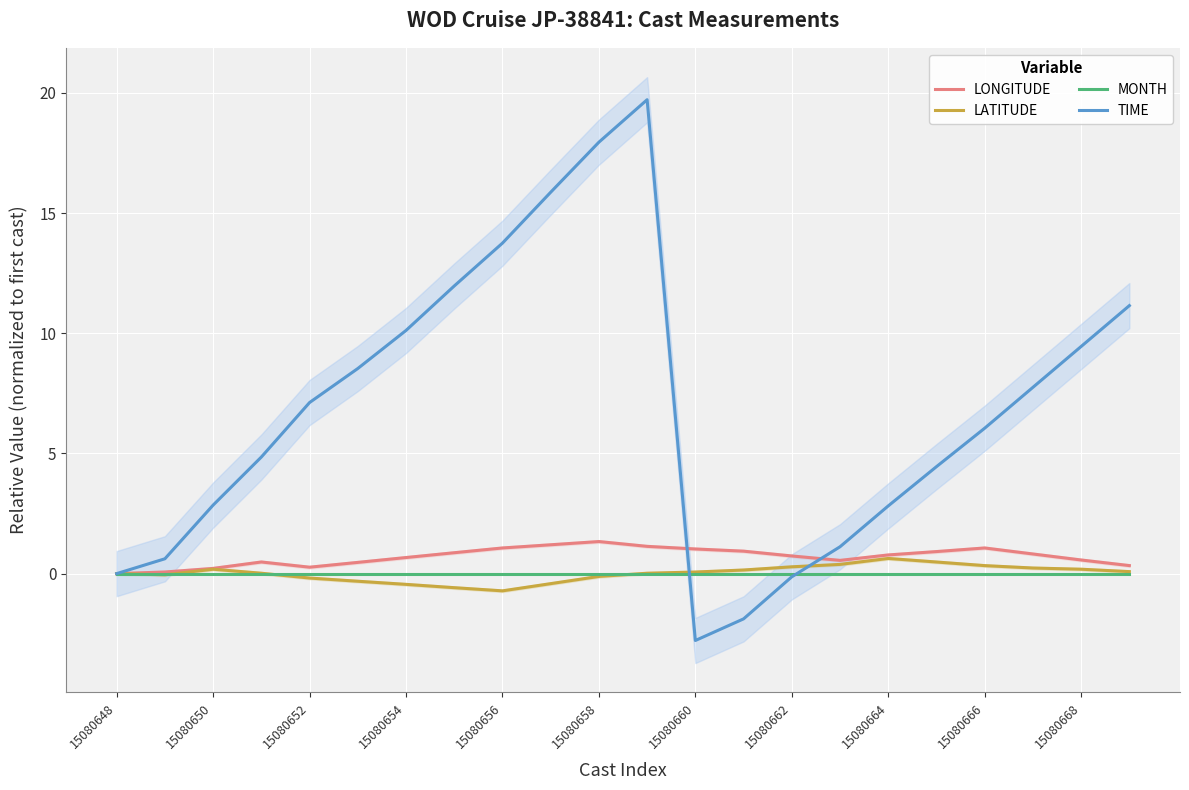

At which label is LATITUDE closest to 0?

15080648